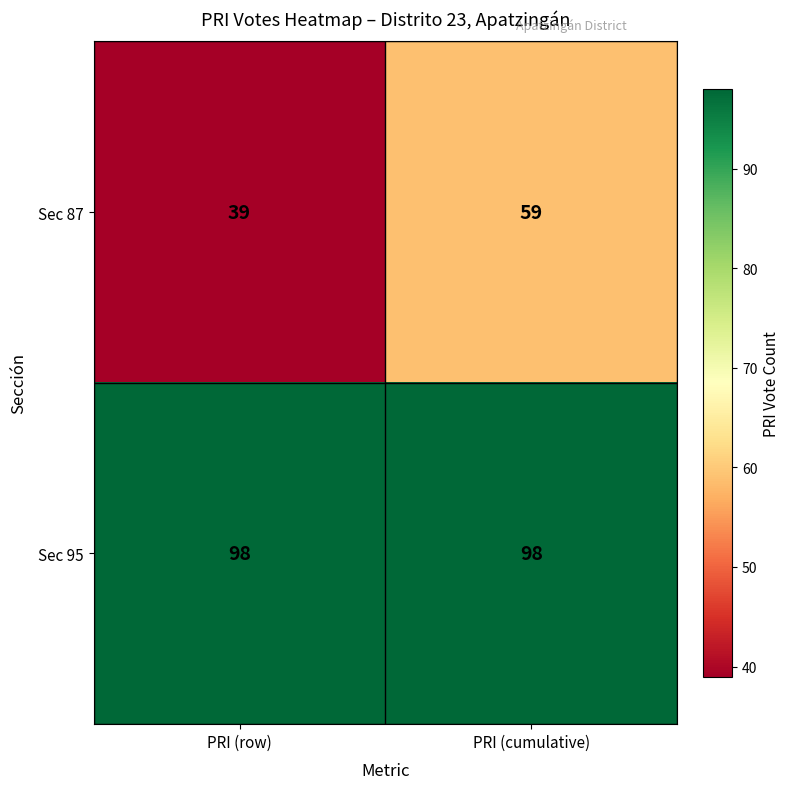

What is the sum of all Sec 87 values?

98